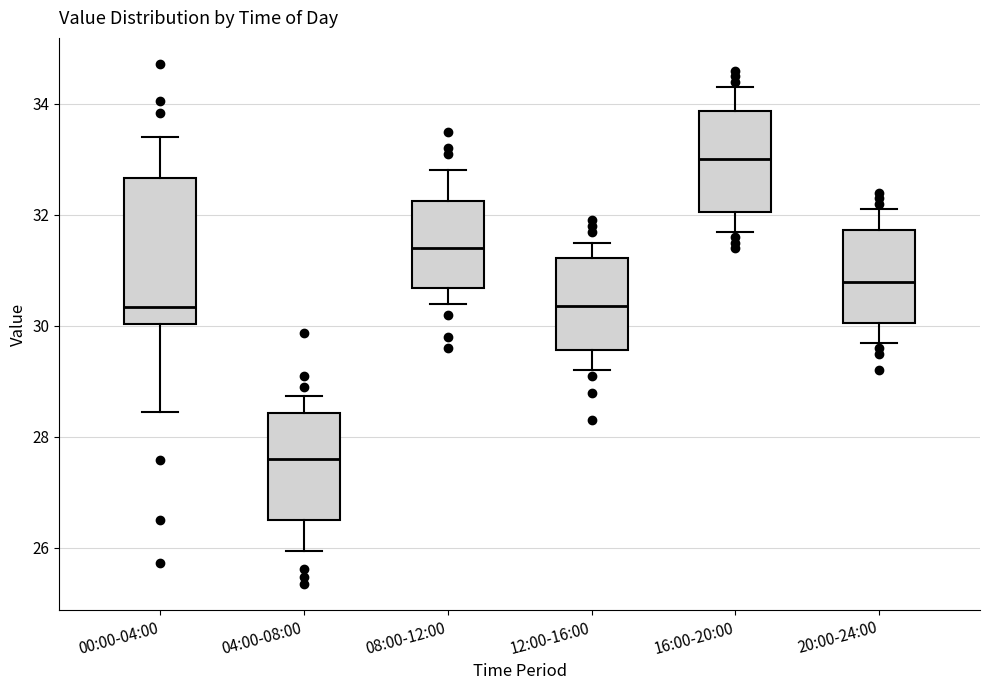

Reading left to right, transcribe this box plot: for each box, give where its median line is, the range the box spans, and where its two whiskers end, as read against the y-axis. The values are not printed on the chart, so give them approximately, as read against the axis.

00:00-04:00: median 30.4, box 30.0 to 32.6, whiskers 28.4 to 33.4
04:00-08:00: median 27.6, box 26.6 to 28.4, whiskers 26.0 to 28.8
08:00-12:00: median 31.4, box 30.6 to 32.2, whiskers 30.4 to 32.8
12:00-16:00: median 30.4, box 29.6 to 31.2, whiskers 29.2 to 31.6
16:00-20:00: median 33.0, box 32.0 to 33.8, whiskers 31.8 to 34.4
20:00-24:00: median 30.8, box 30.0 to 31.8, whiskers 29.8 to 32.2